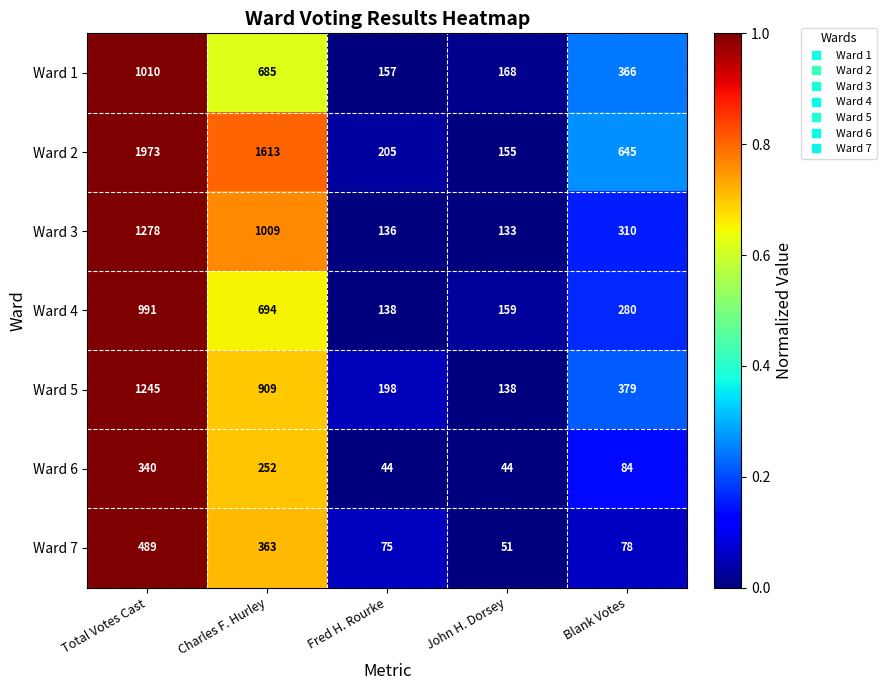

Which series has the widest spread of values?

Ward 2